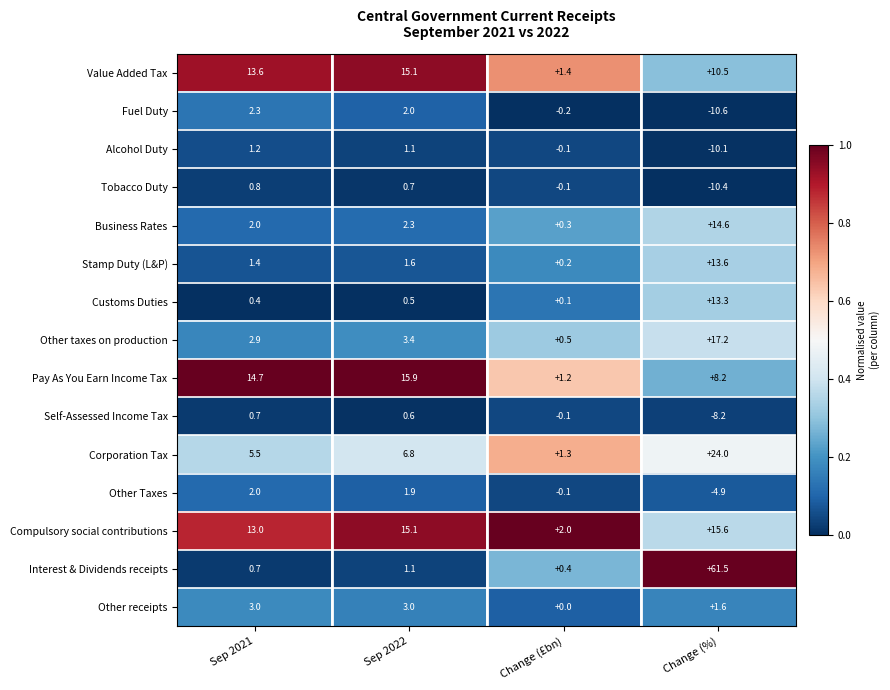

Which category has the lowest value across all series?

Change (%)